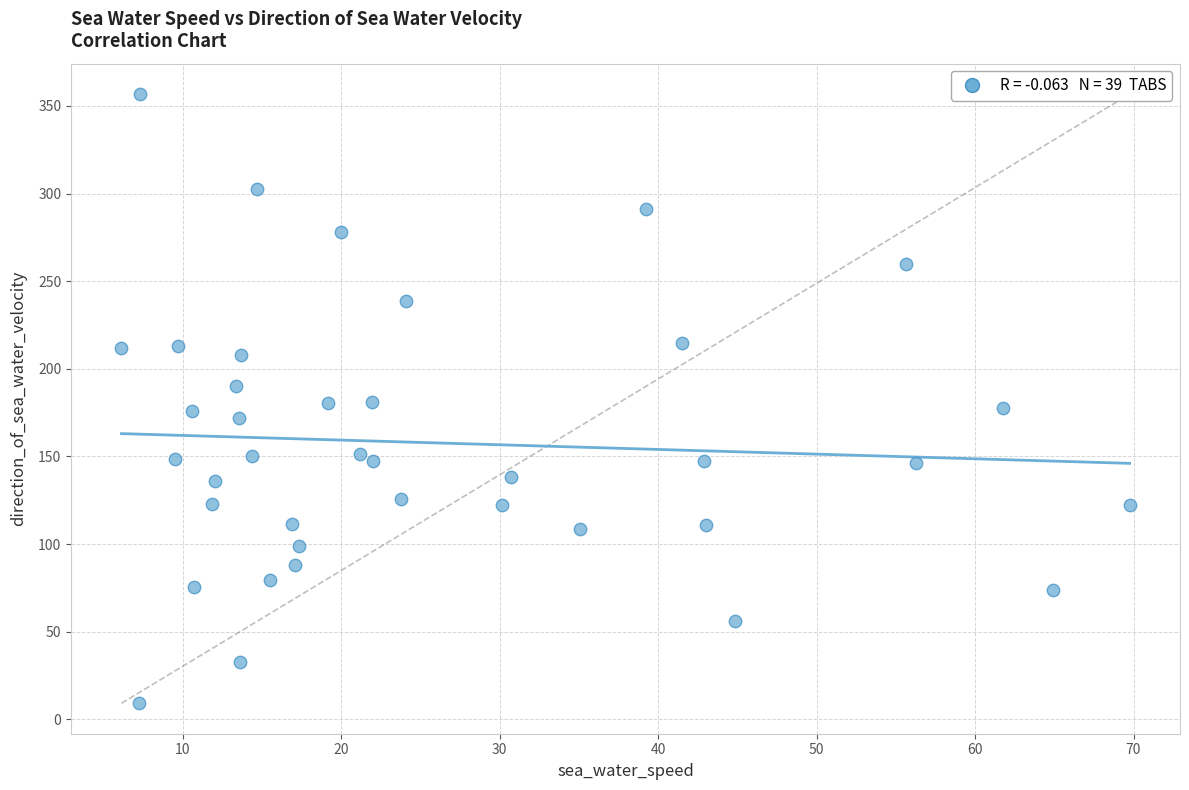

What is the range of Y values (max minus min)?

347.5